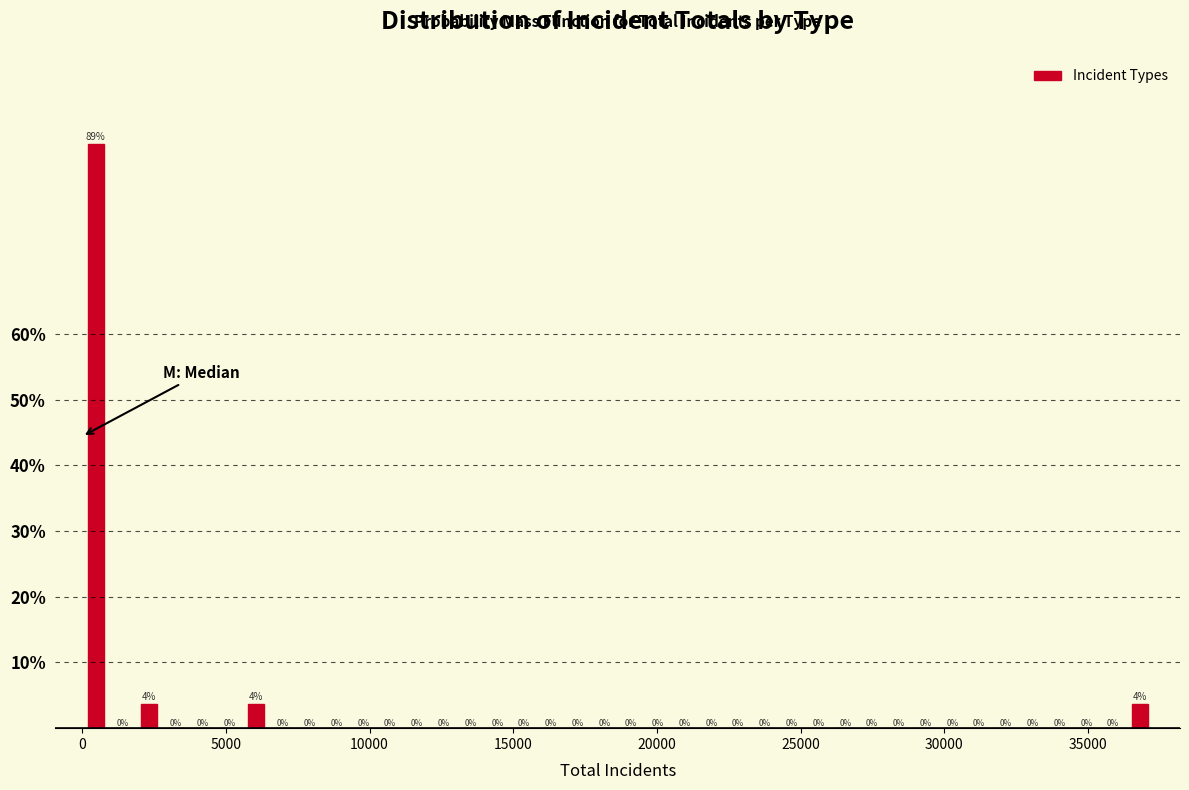

Around what value on the x-axis is the tallest bar? Give the approximate position of its centre, as read against the axis.

500